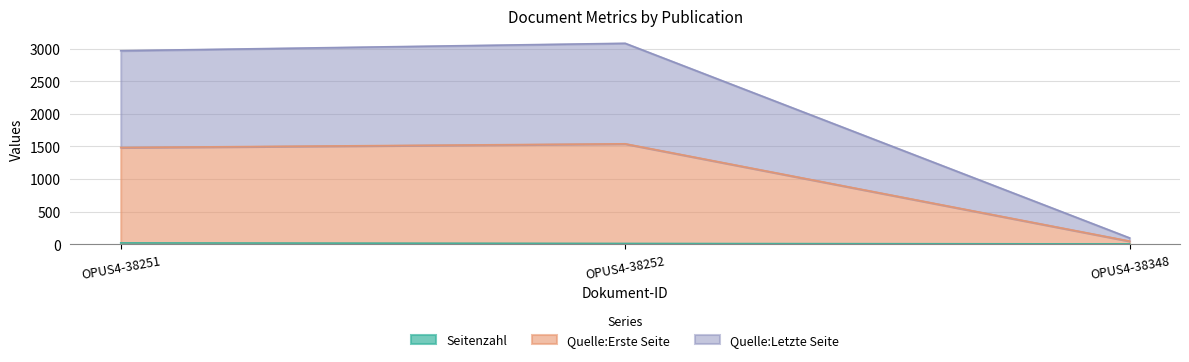

Reading left to right, what are all the values shown in this chart?

Seitenzahl: OPUS4-38251=23	OPUS4-38252=14	OPUS4-38348=7
Quelle:Erste Seite: OPUS4-38251=1484	OPUS4-38252=1541	OPUS4-38348=50
Quelle:Letzte Seite: OPUS4-38251=2967	OPUS4-38252=3081	OPUS4-38348=99